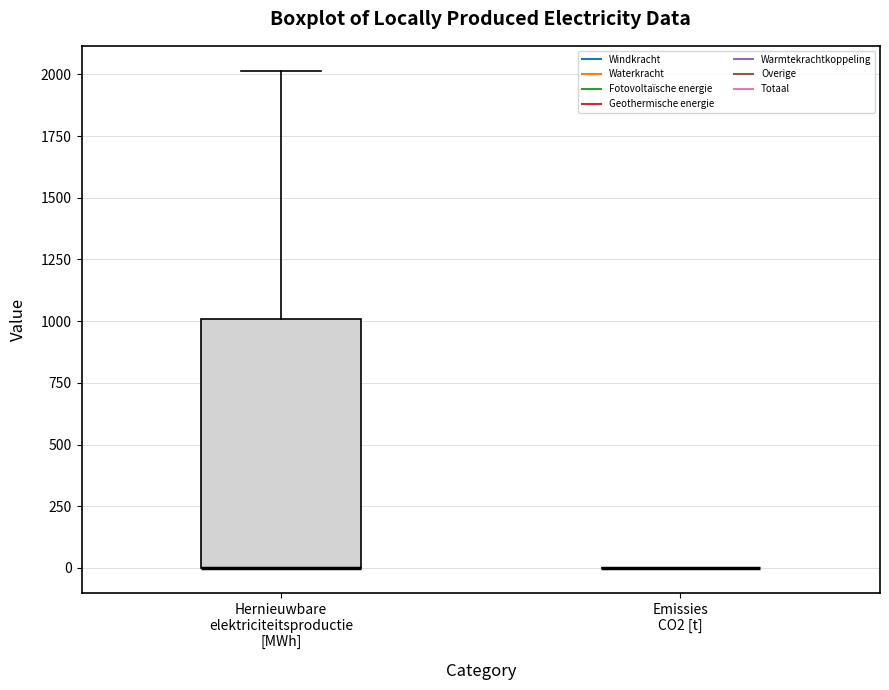

Reading left to right, transcribe this box plot: for each box, give where its median line is, the range the box spans, and where its two whiskers end, as read against the y-axis. The values are not printed on the chart, so give them approximately, as read against the axis.

Hernieuwbare elektriciteitsproductie [MWh]: median 0 (drawn on the box's lower edge), box 0 to 1000, whiskers 0 to 2000
Emissies CO2 [t]: box collapsed to a line at 0, whiskers 0 to 0